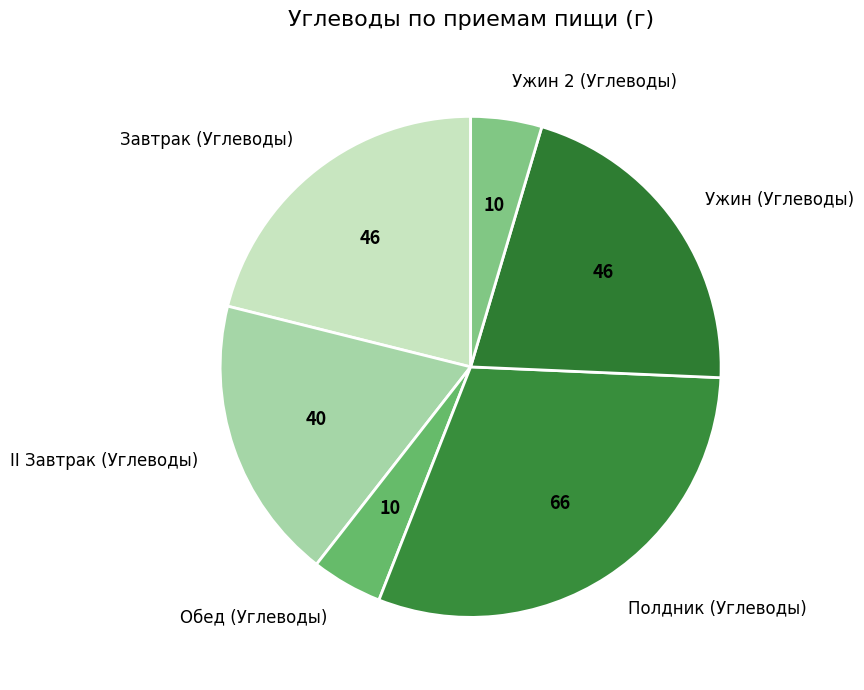

The Ужин (Углеводы) slice represents 13% of the pie. True or false?

False